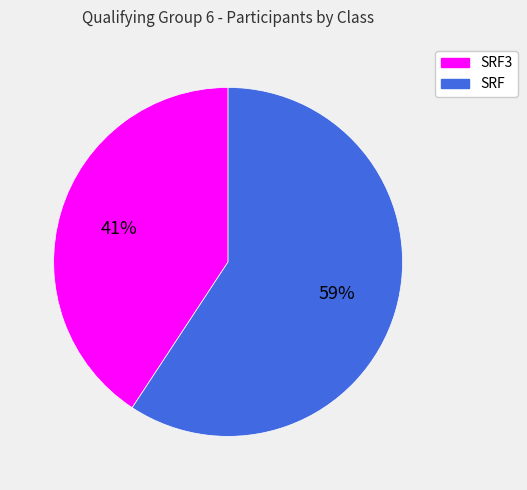

To the nearest percent, what portion does SRF3 represent?

41%